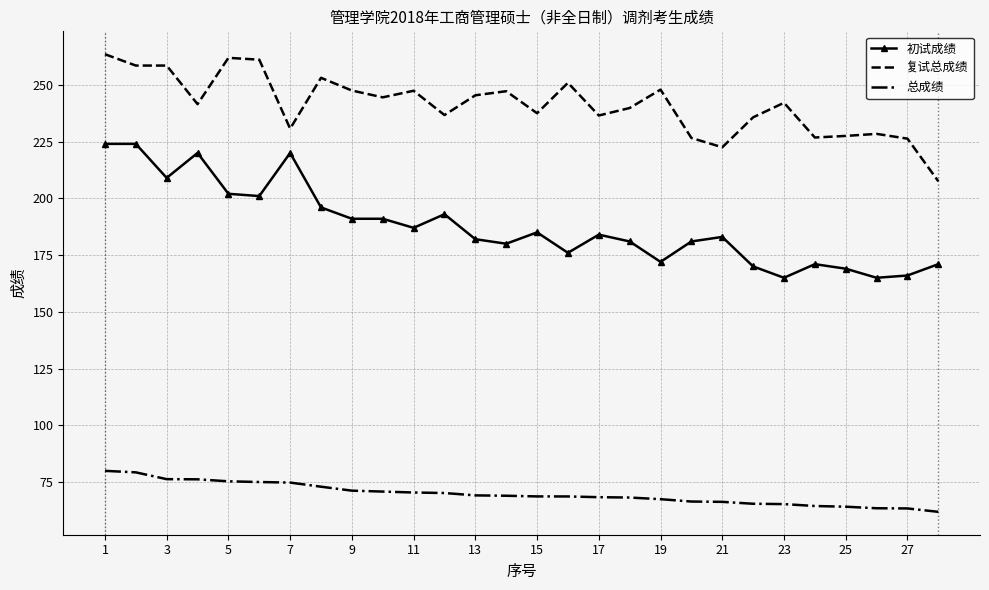

At how many categories does at least one series exceed 103?

28